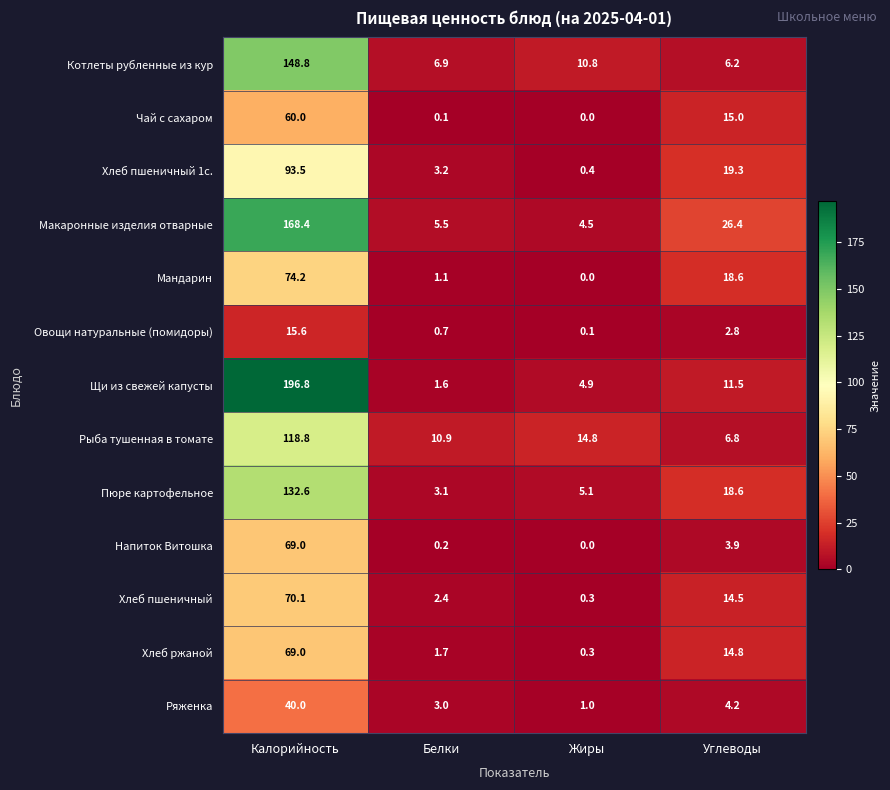

Rank the categories by Макаронные изделия отварные value from highest to lowest.

Калорийность, Углеводы, Белки, Жиры